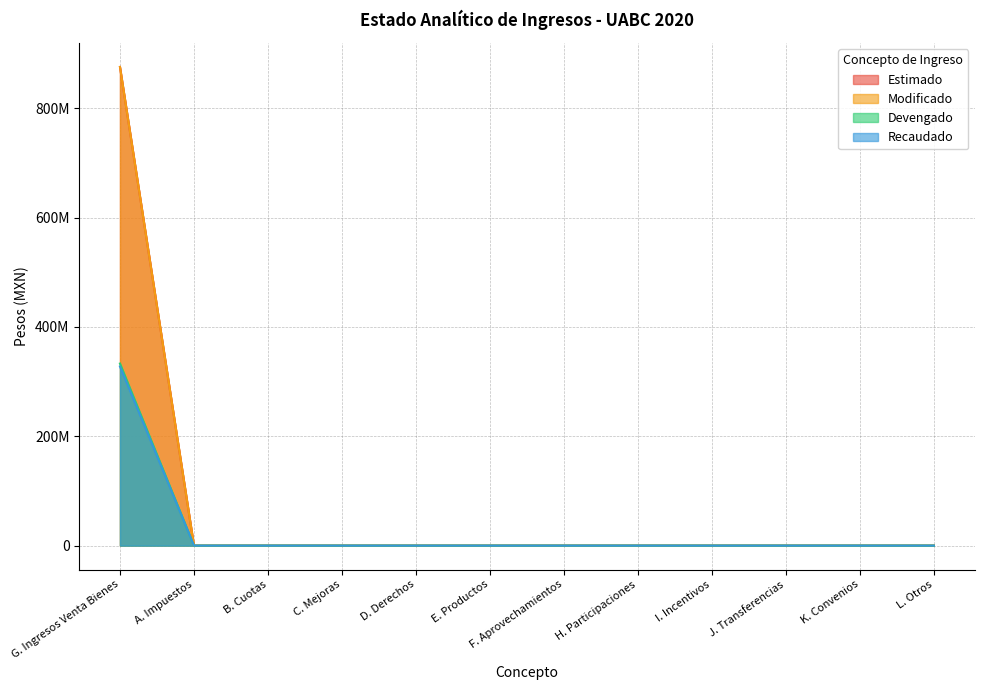

How many data points in Recaudado are above 0?

1